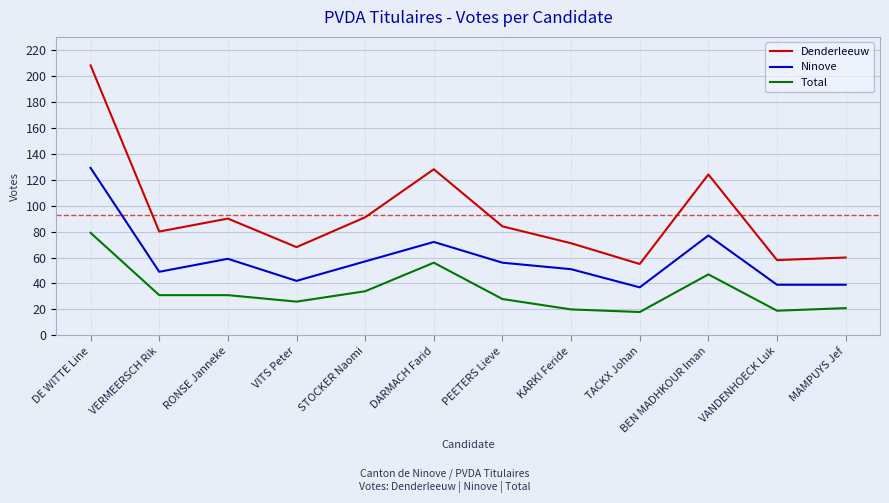

What is the difference between the maximum and minimum values in the Total series?

61